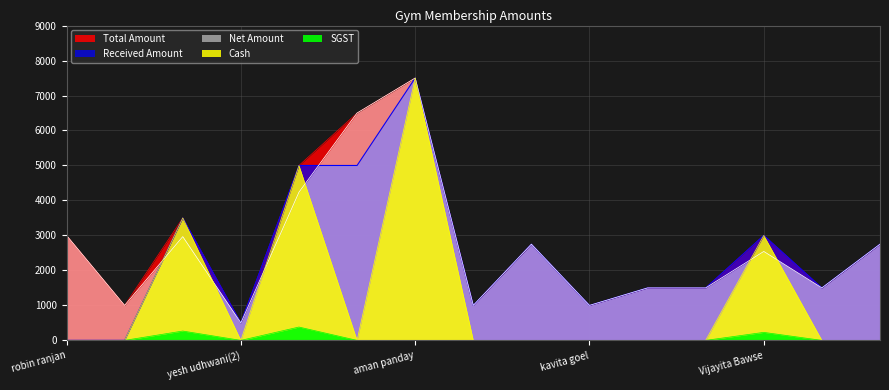

What are all the series names shown in the legend?

Net Amount, Total Amount, Received Amount, Cash, SGST